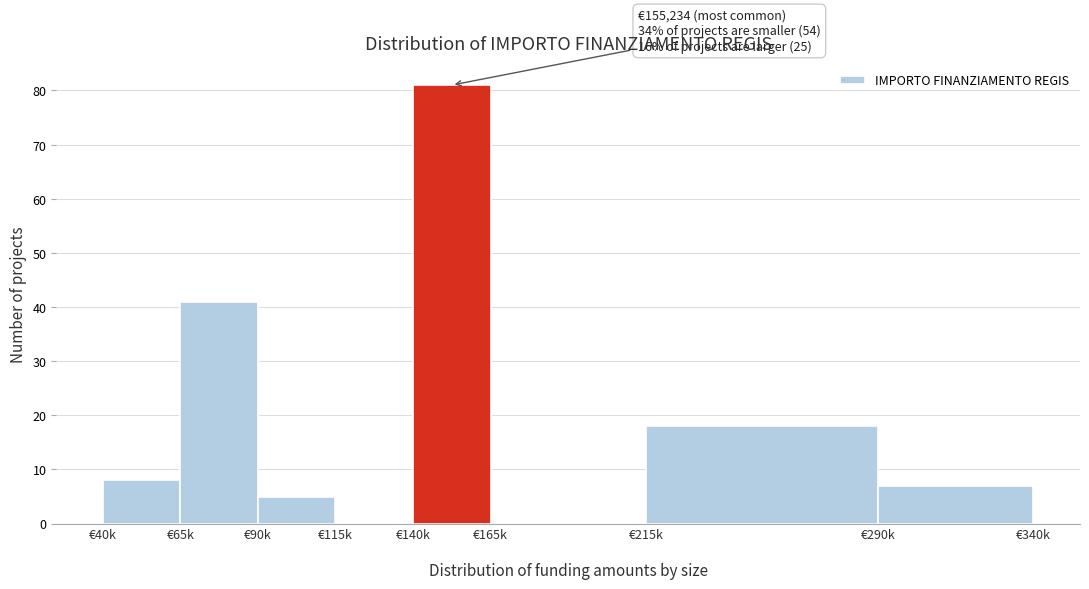

What is the sum of all values?

160